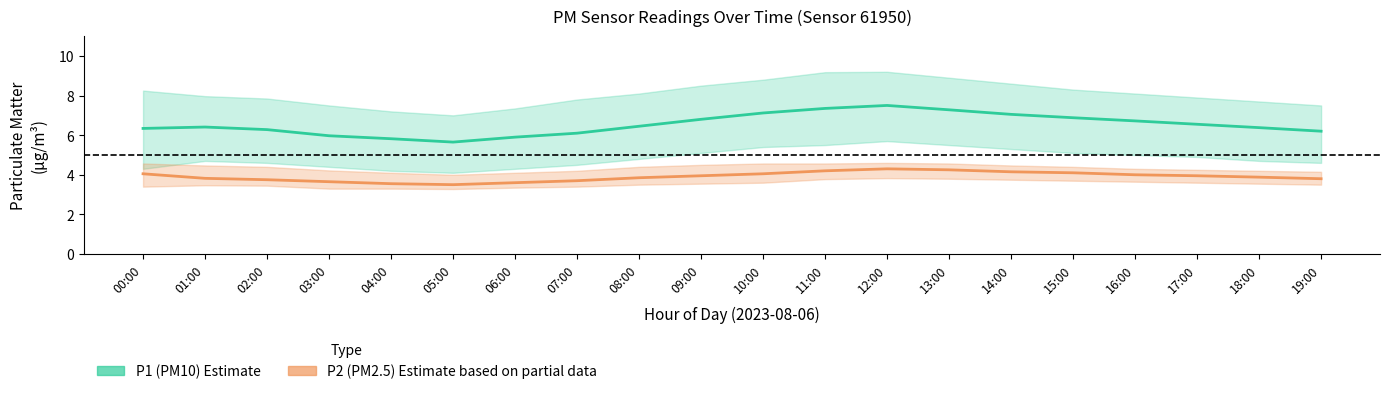

Count the number of categories in the chart.

20